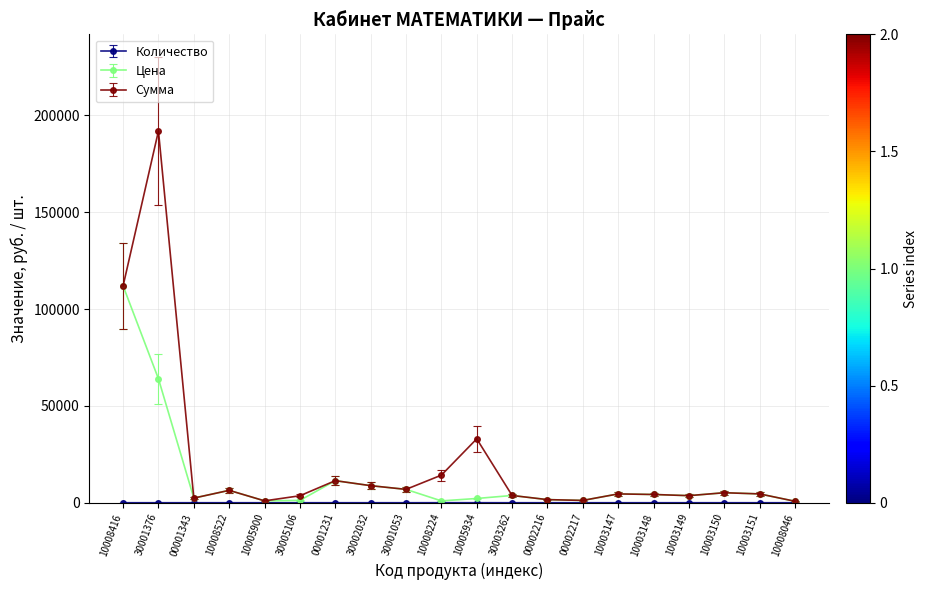

Which series has the widest spread of values?

Сумма